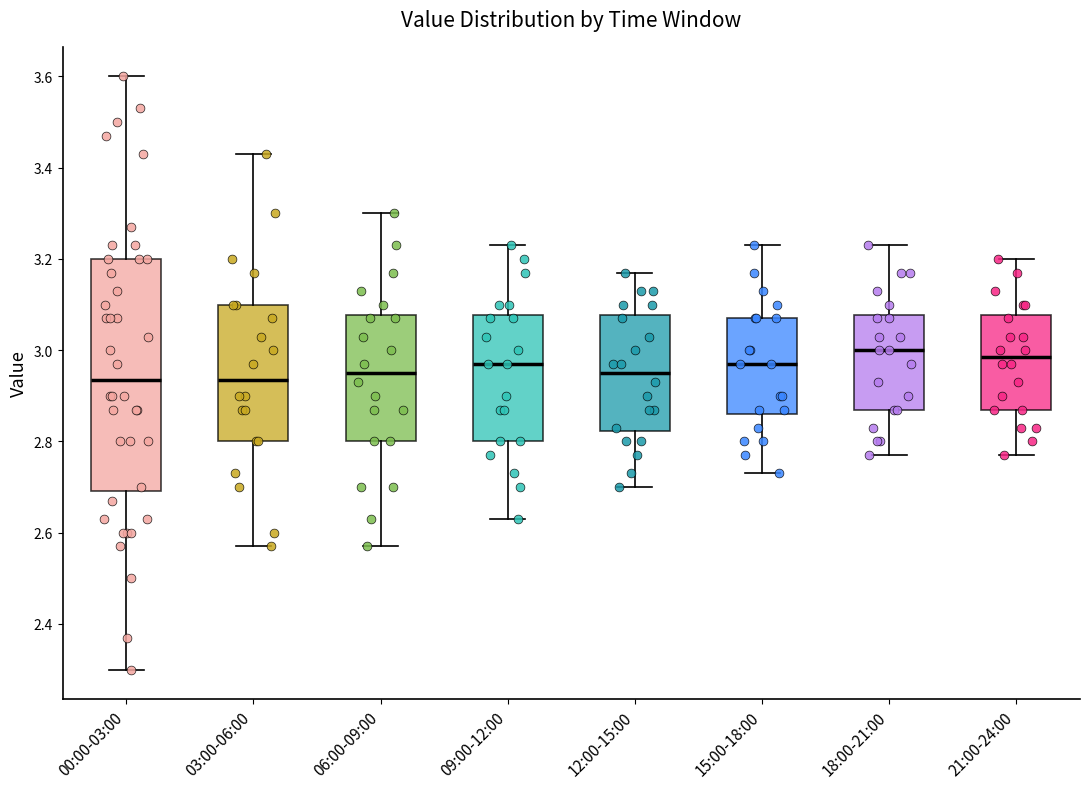

Where does the lower whisker of the box for 06:00-09:00 end on the y-axis? The values are not printed on the chart, so give them approximately, as read against the axis.

2.58